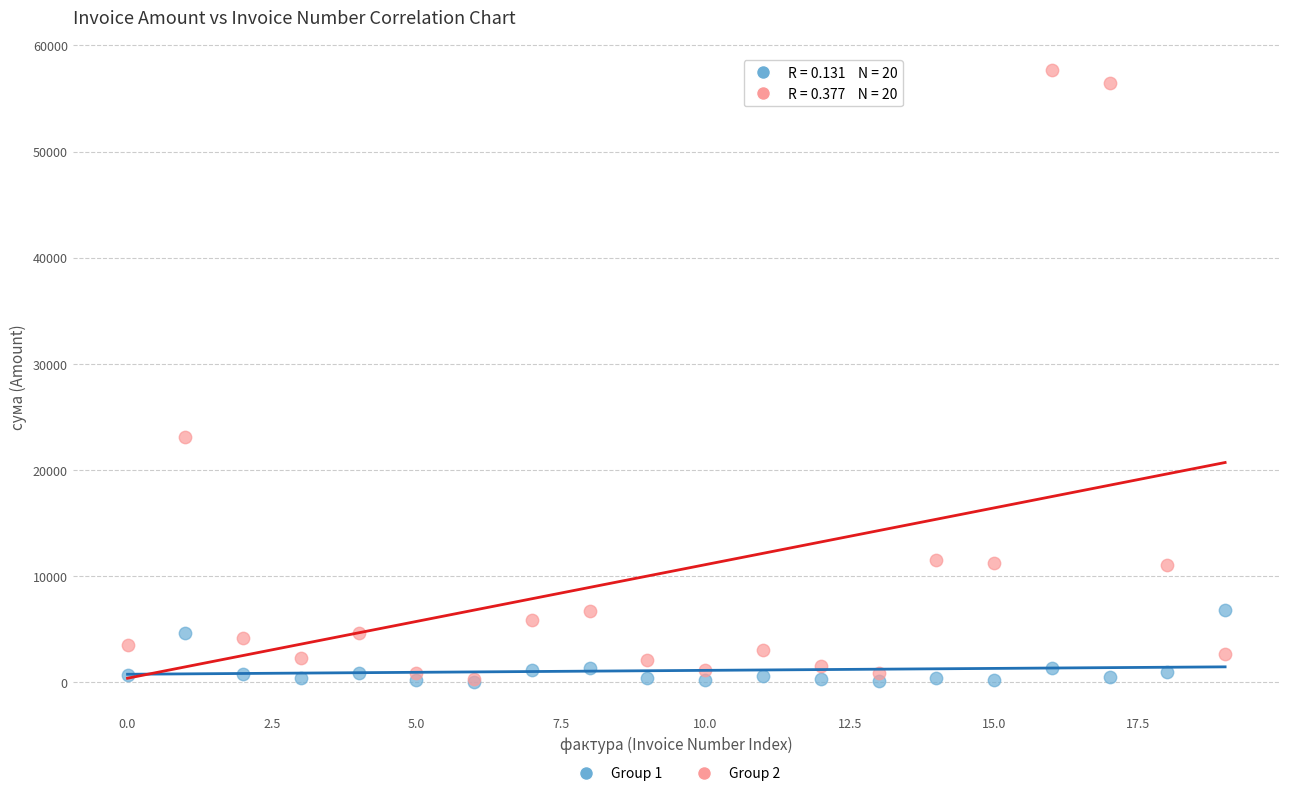

Across all series, what Y value is closest to 28849?

23119.9